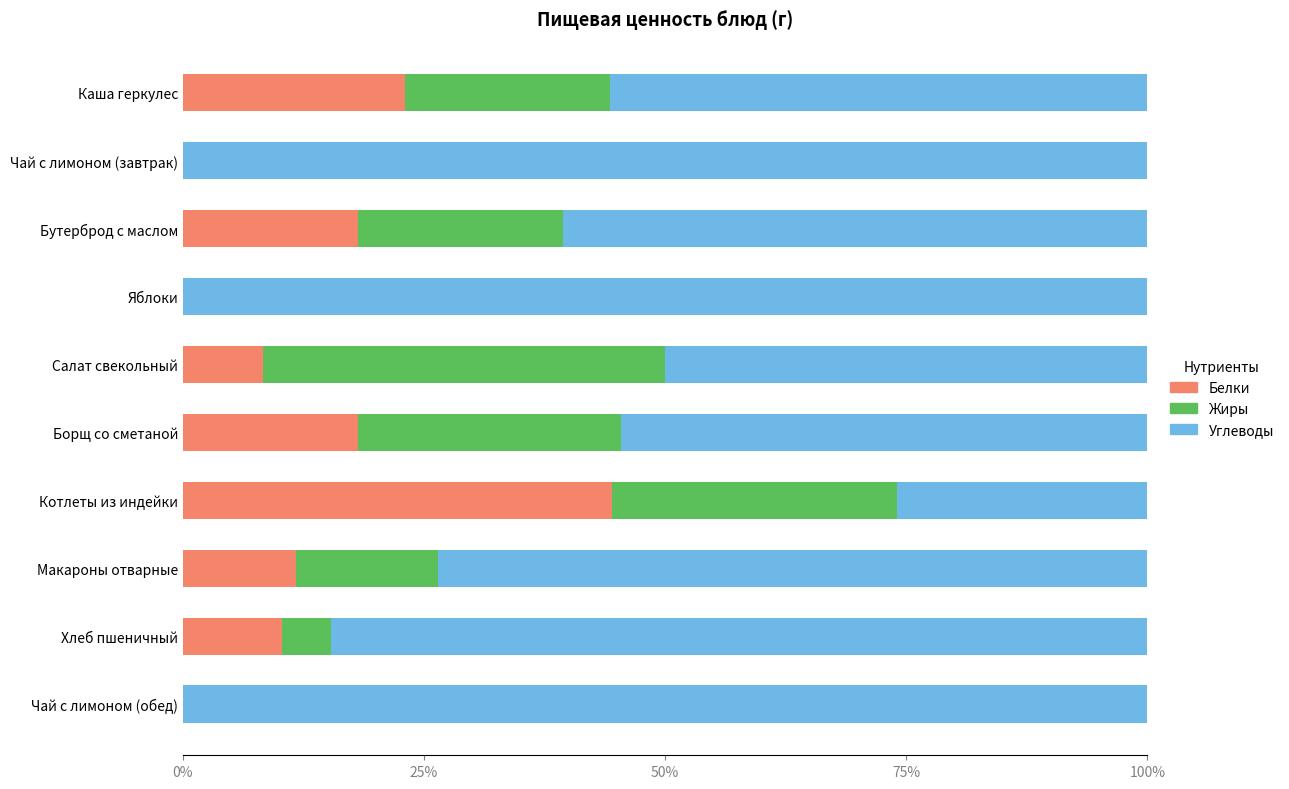

What is the highest value of the Белки series?

44.4